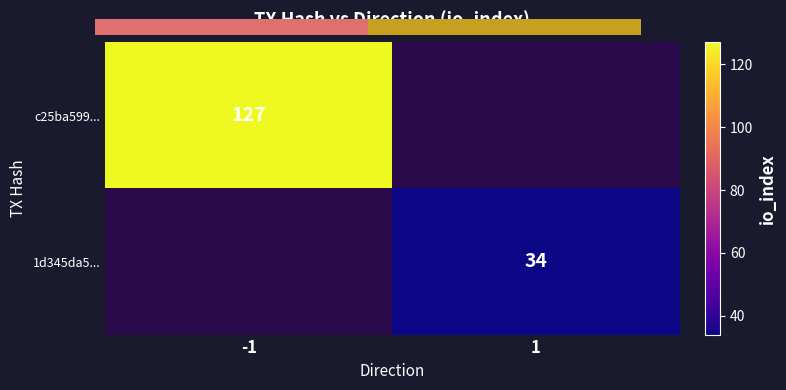

Is it true that 1d345da5... equals 51.5 at 1?

False